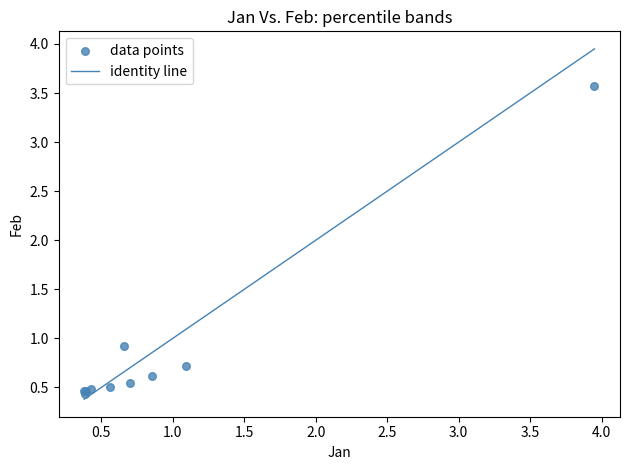

What Y value in the scatter plot is closest to 2?

0.9